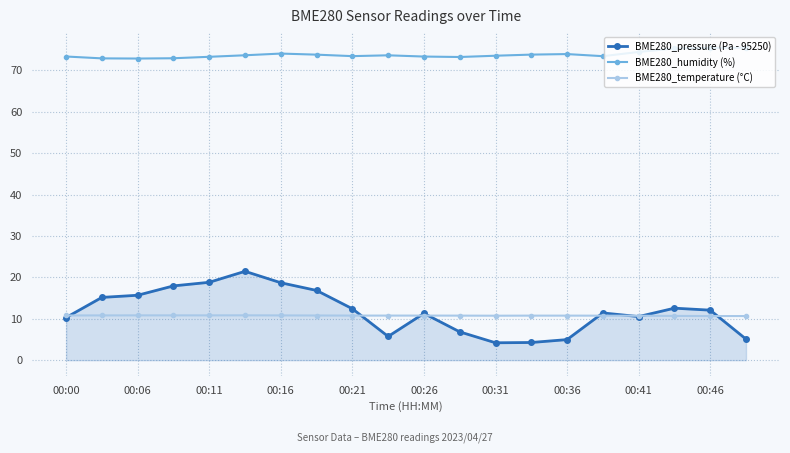

What is the maximum value for BME280_pressure (Pa - 95250)?

21.5